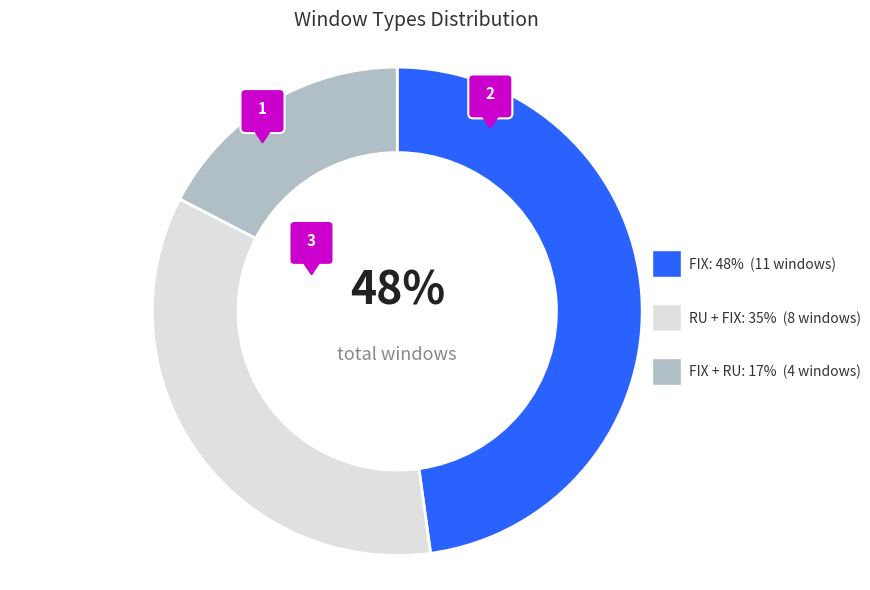

True or false: FIX + RU accounts for 17% of the total.

True